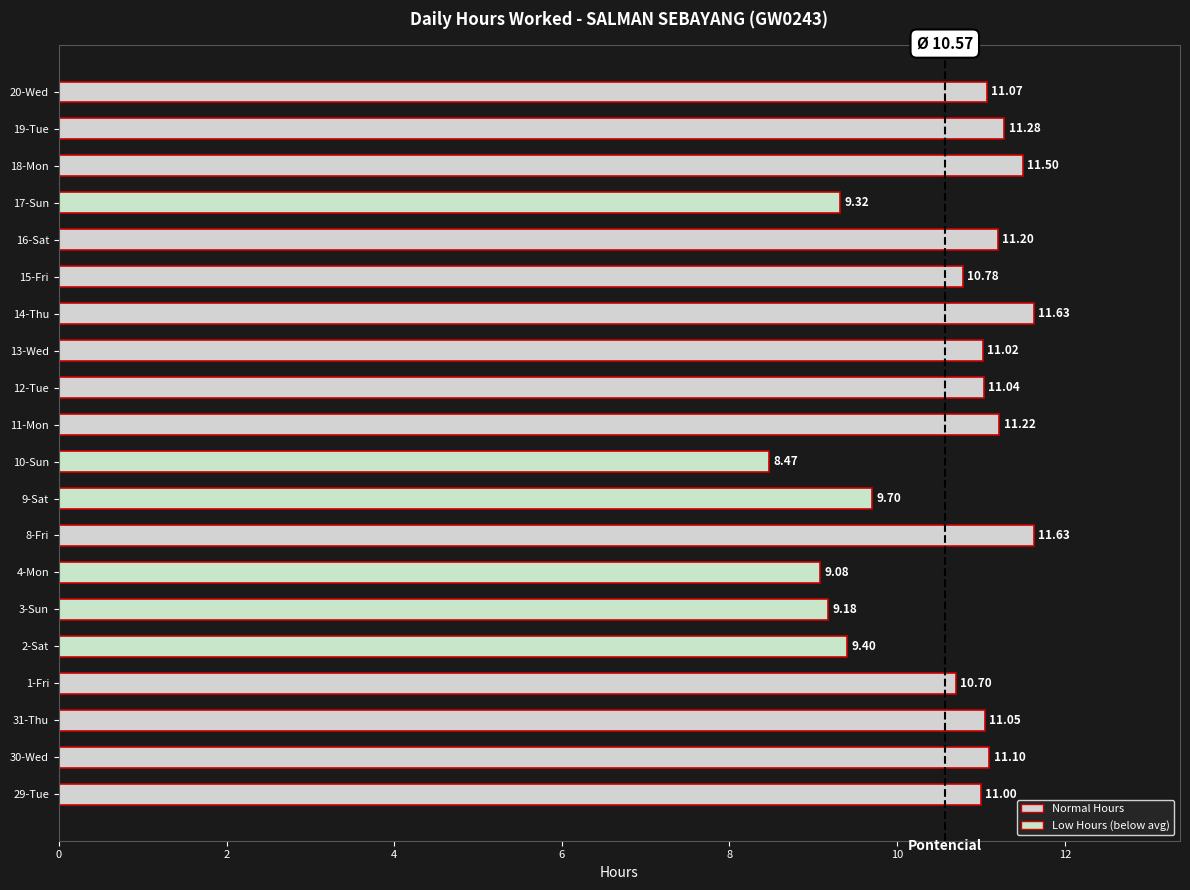

What is the difference between the maximum and minimum values?

3.2